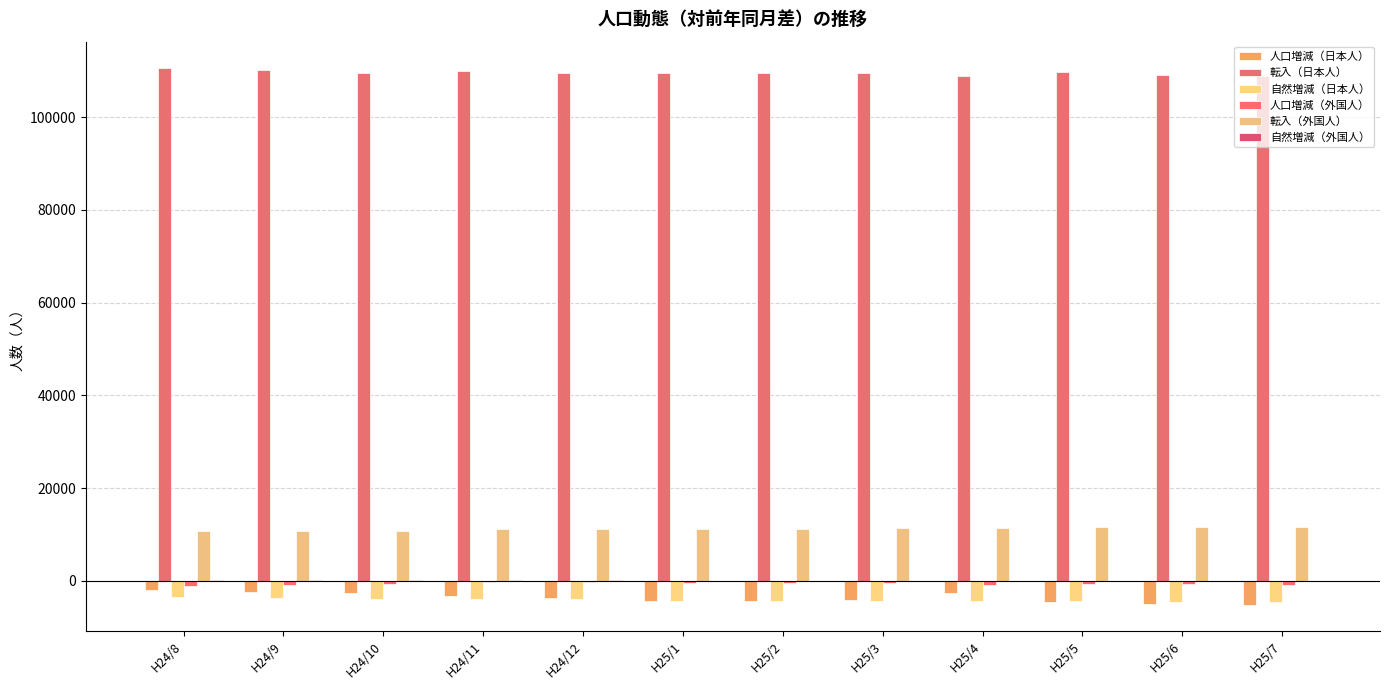

Reading right to left, transcribe all the data shown in this chart.

人口増減（日本人）: H25/7=-5108	H25/6=-5038	H25/5=-4517	H25/4=-2632	H25/3=-4225	H25/2=-4347	H25/1=-4261	H24/12=-3755	H24/11=-3273	H24/10=-2703	H24/9=-2407	H24/8=-1990
転入（日本人）: H25/7=108940	H25/6=109060	H25/5=109611	H25/4=108779	H25/3=109603	H25/2=109526	H25/1=109490	H24/12=109399	H24/11=109871	H24/10=109474	H24/9=110123	H24/8=110476
自然増減（日本人）: H25/7=-4563	H25/6=-4454	H25/5=-4301	H25/4=-4246	H25/3=-4381	H25/2=-4433	H25/1=-4329	H24/12=-3984	H24/11=-3855	H24/10=-3798	H24/9=-3642	H24/8=-3450
人口増減（外国人）: H25/7=-876	H25/6=-726	H25/5=-703	H25/4=-886	H25/3=-427	H25/2=-441	H25/1=-386	H24/12=-164	H24/11=-193	H24/10=-602	H24/9=-857	H24/8=-1041
転入（外国人）: H25/7=11600	H25/6=11616	H25/5=11620	H25/4=11300	H25/3=11305	H25/2=11269	H25/1=11194	H24/12=11188	H24/11=11150	H24/10=10787	H24/9=10824	H24/8=10795
自然増減（外国人）: H25/7=58	H25/6=60	H25/5=61	H25/4=65	H25/3=64	H25/2=75	H25/1=80	H24/12=101	H24/11=96	H24/10=89	H24/9=91	H24/8=107